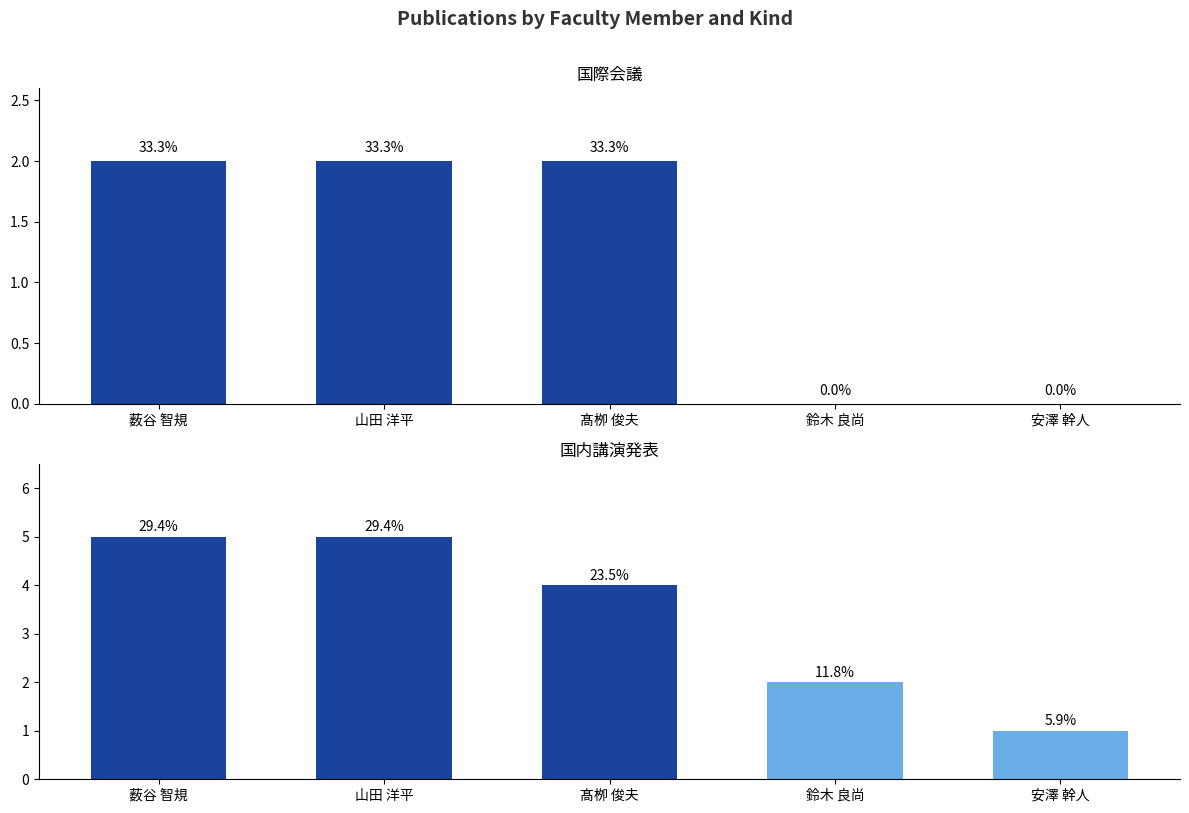

What position from the left is 髙栁 俊夫?

3